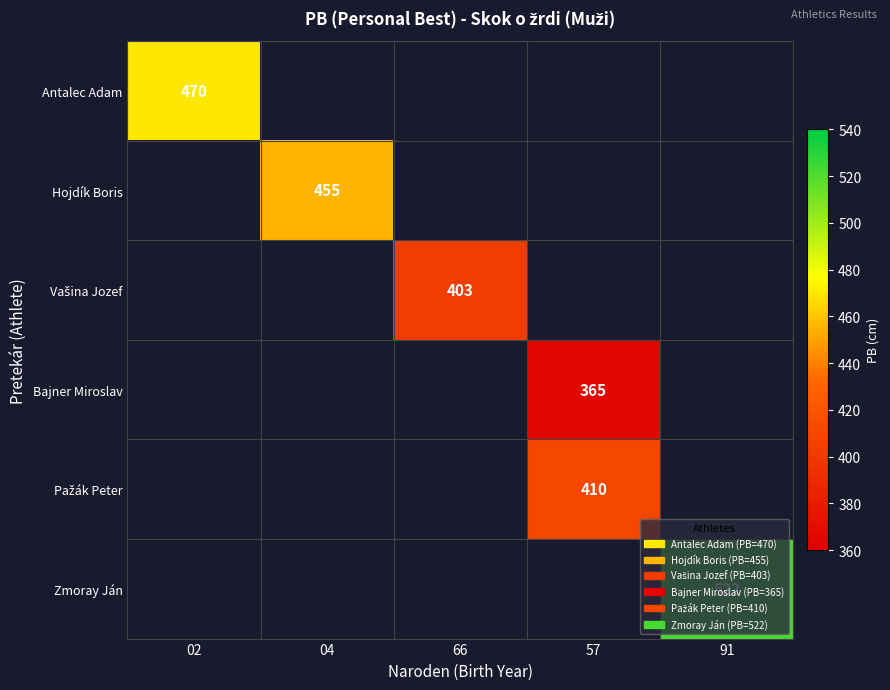

True or false: Antalec Adam has a value of 324 at 02.

False